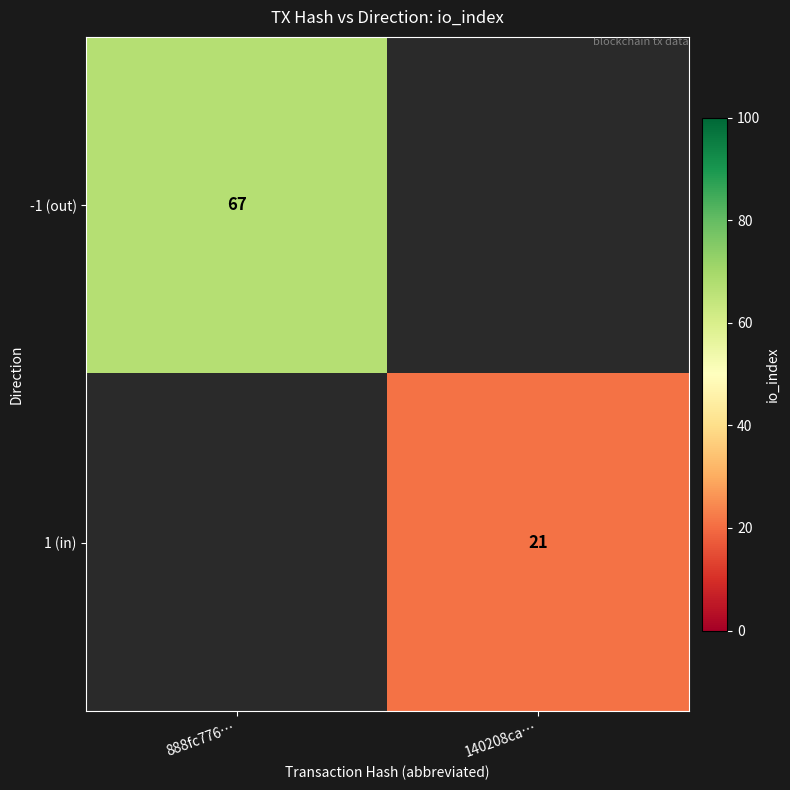

True or false: -1 (out) has a value of 14 at 888fc776….

False